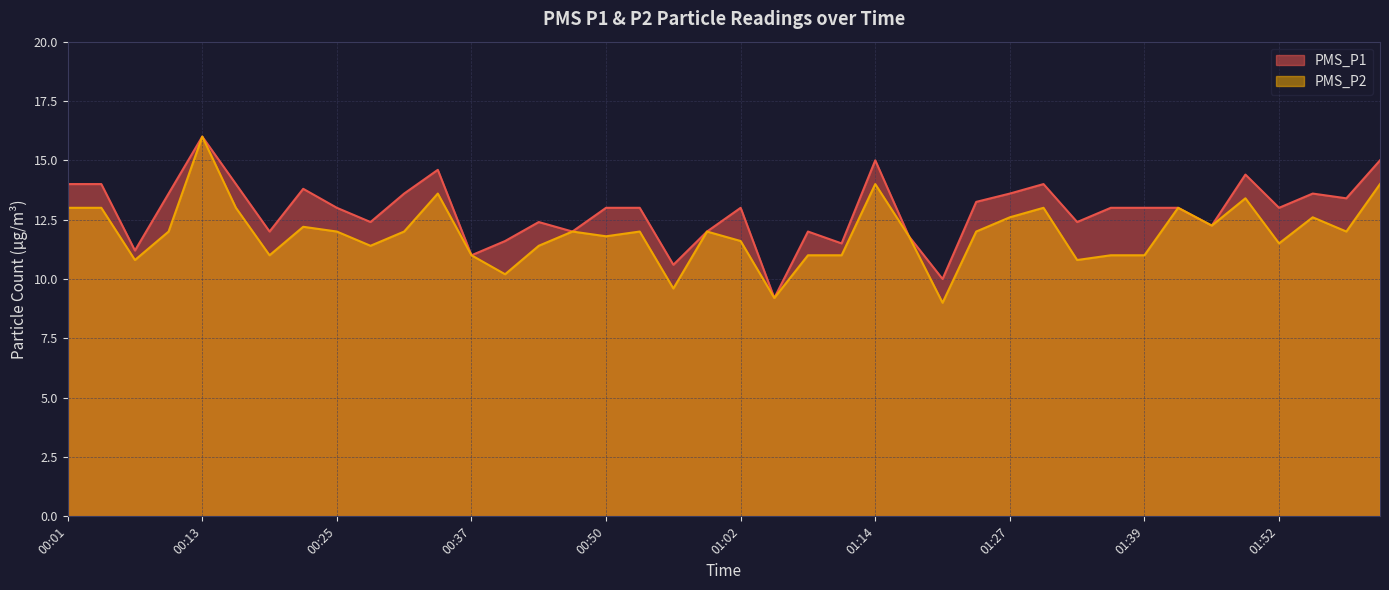

Which series has the largest total across all categories?

PMS_P1